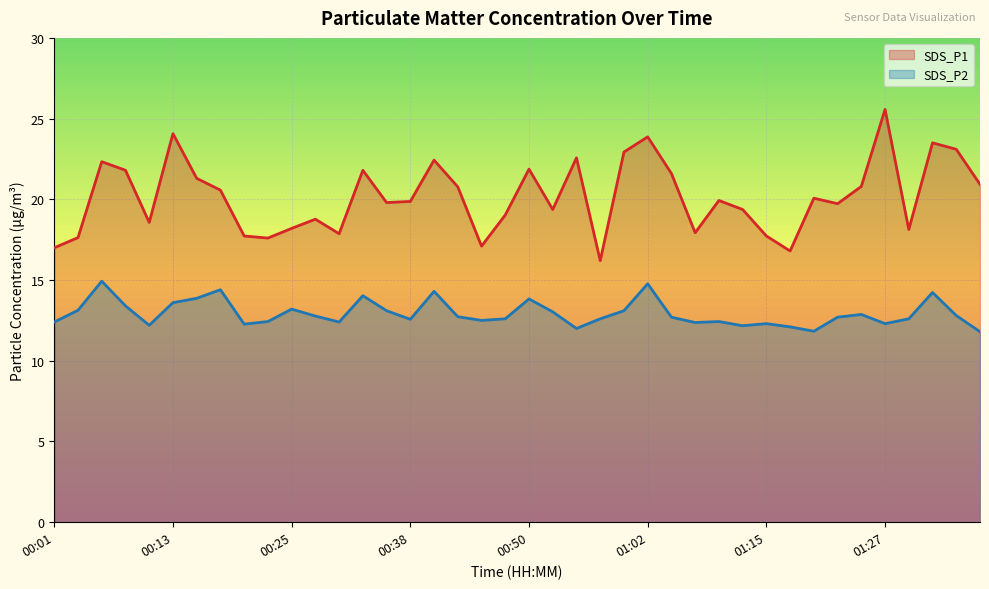

At which label is SDS_P2 closest to 13?

00:52